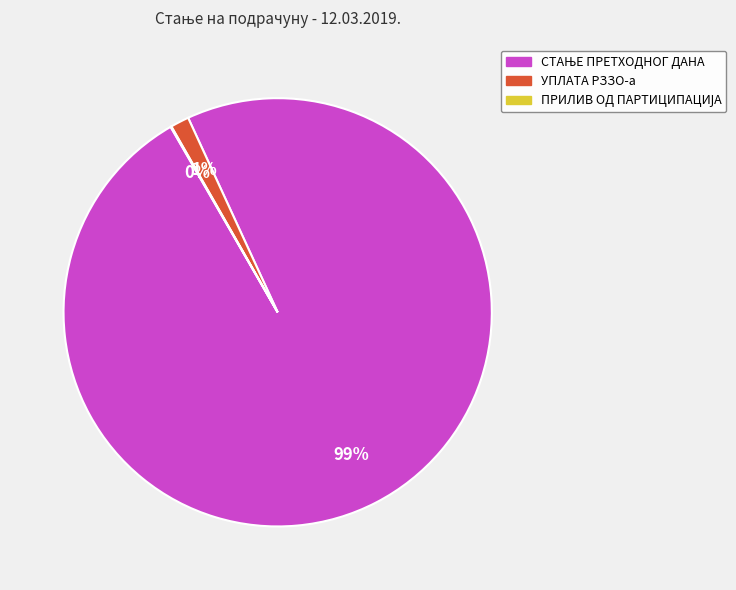

Is there a majority slice in this chart?

Yes